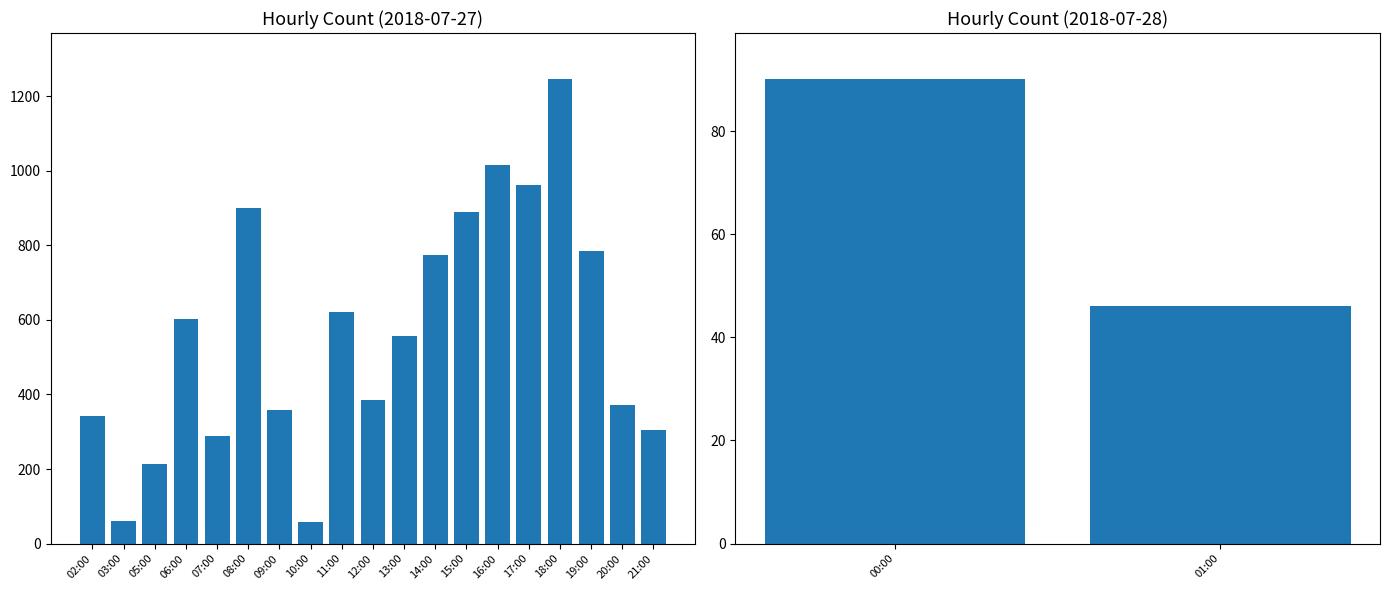

How many categories are shown in the chart?

21